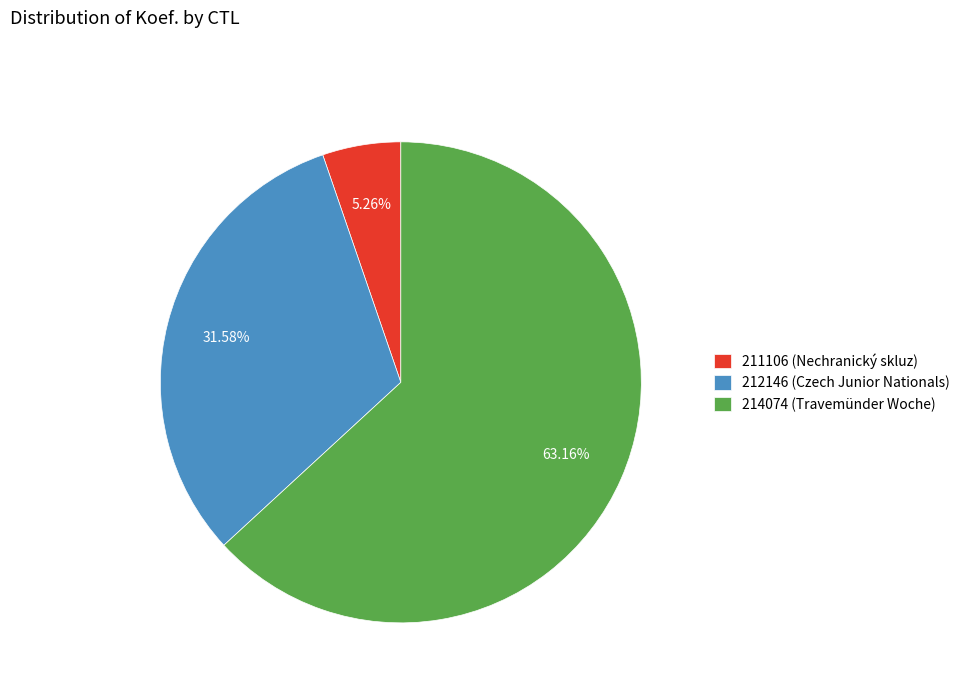

Which has a higher value, 214074 (Travemünder Woche) or 212146 (Czech Junior Nationals)?

214074 (Travemünder Woche)